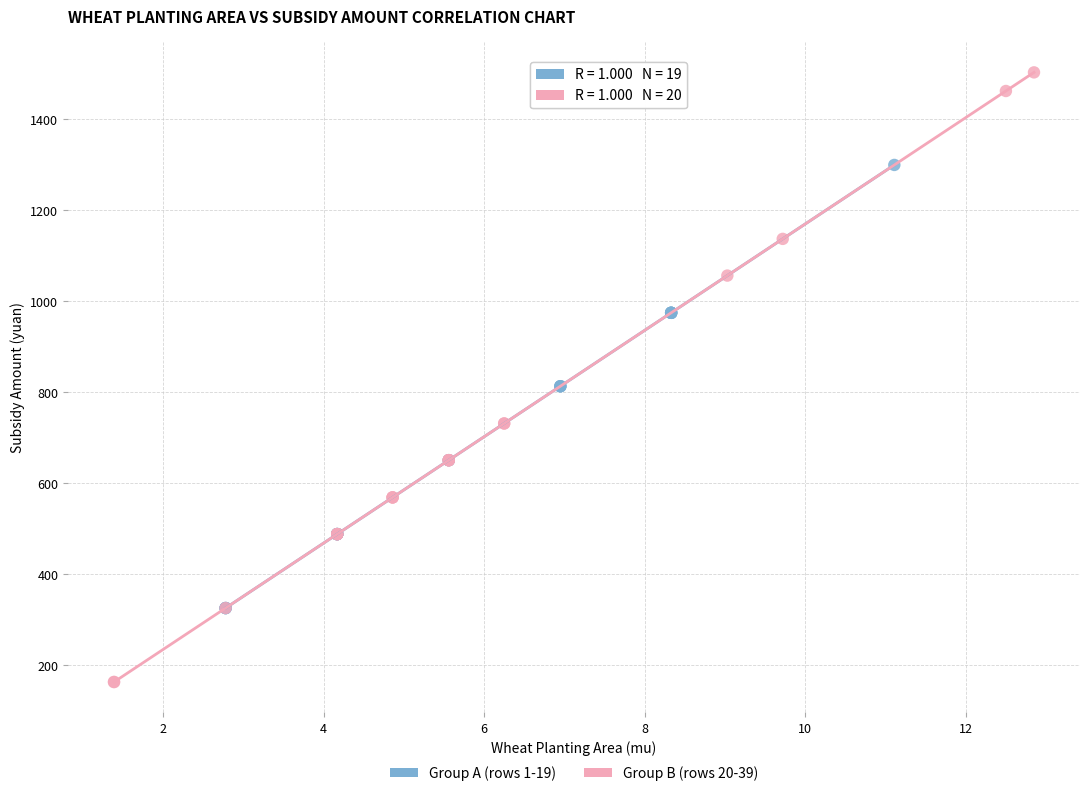

Which series has the largest Y range (max minus min)?

Group B (rows 20-39)